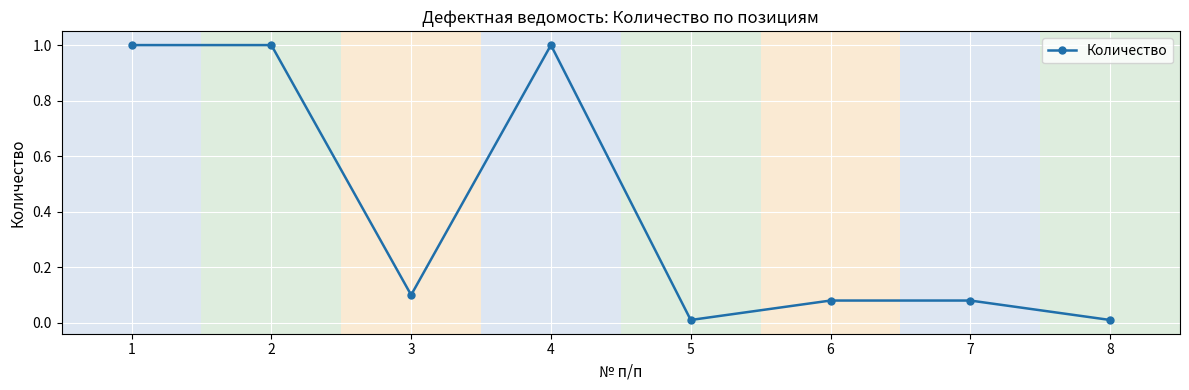

What is the maximum value shown in the chart?

1.0